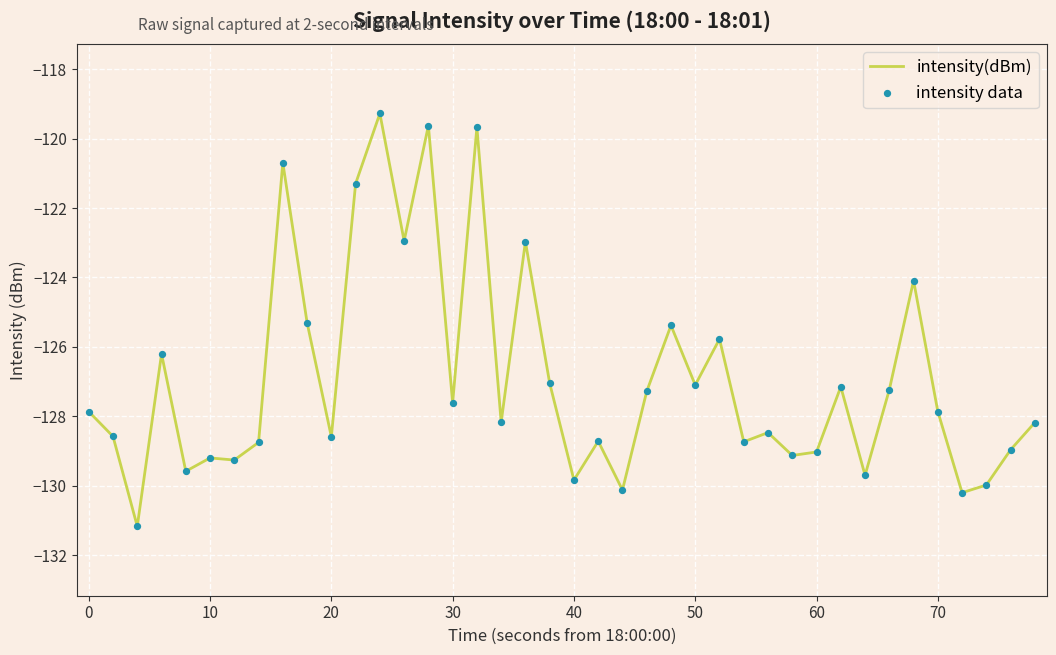

What is the minimum value shown in the chart?

-131.2